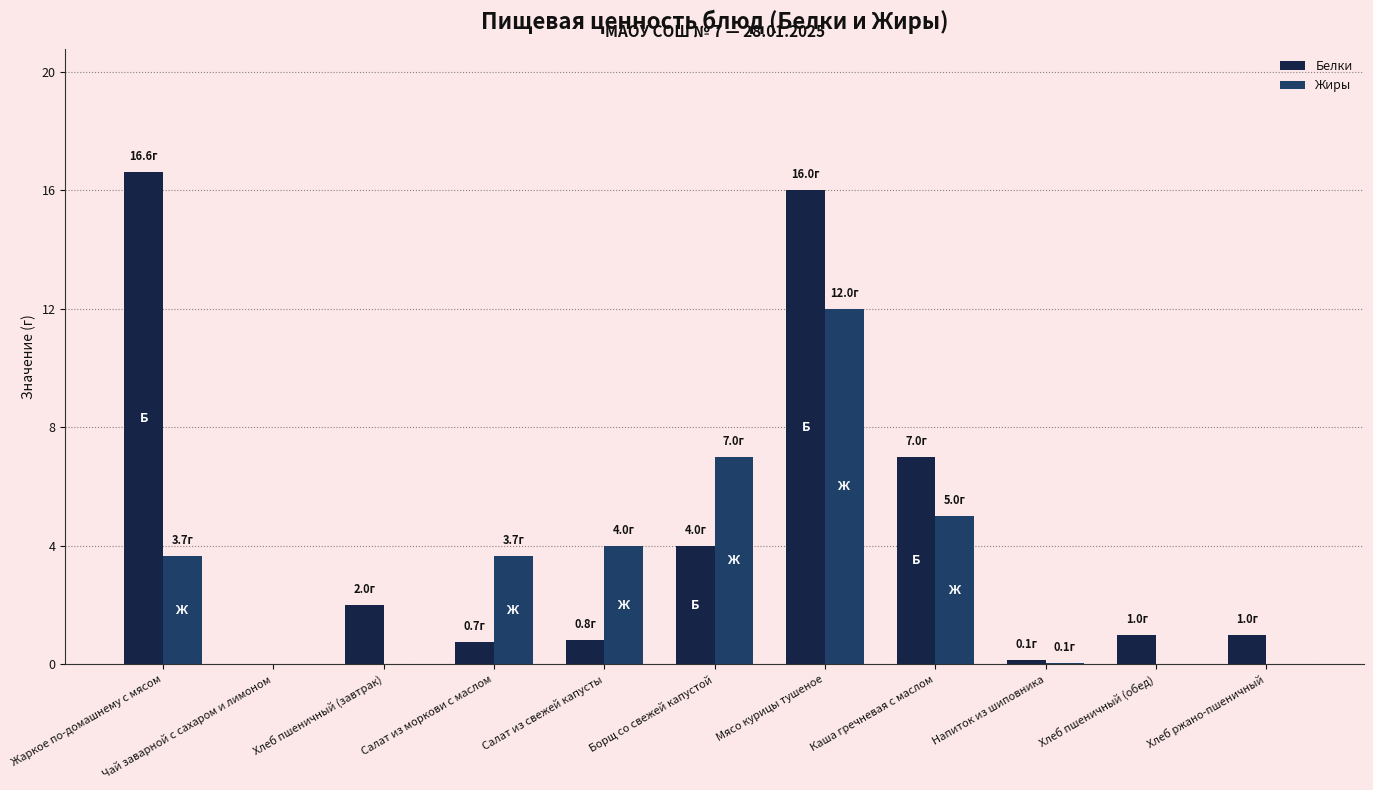

At which category is the sum across all series the highest?

Мясо курицы тушеное